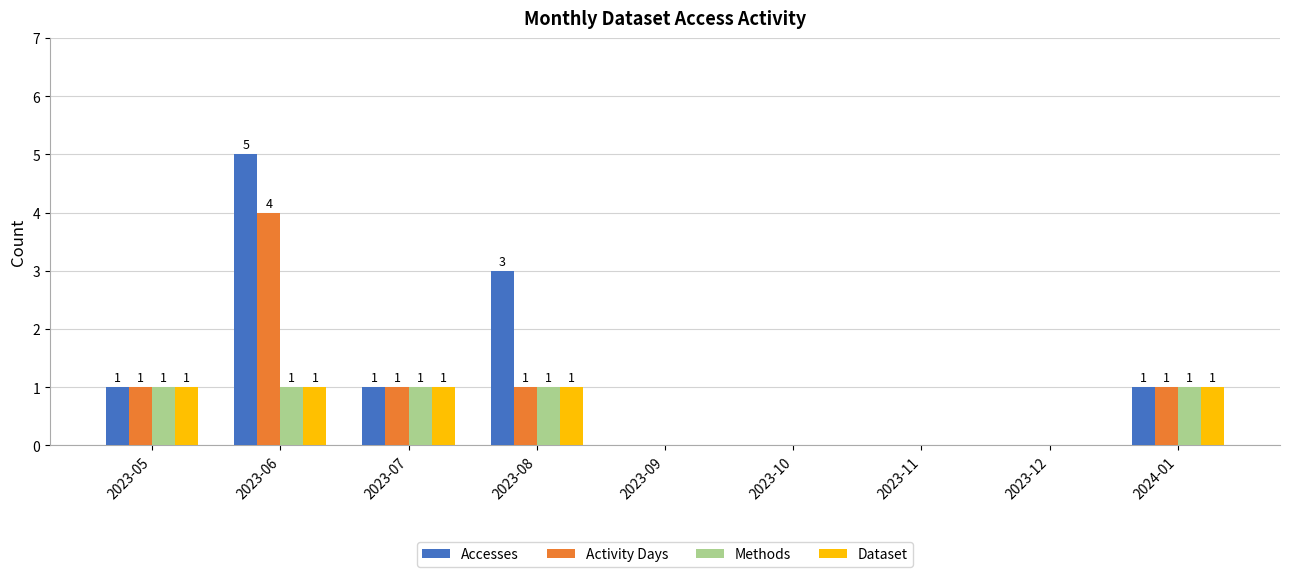

True or false: Accesses has a value of 2 at 2023-10.

False